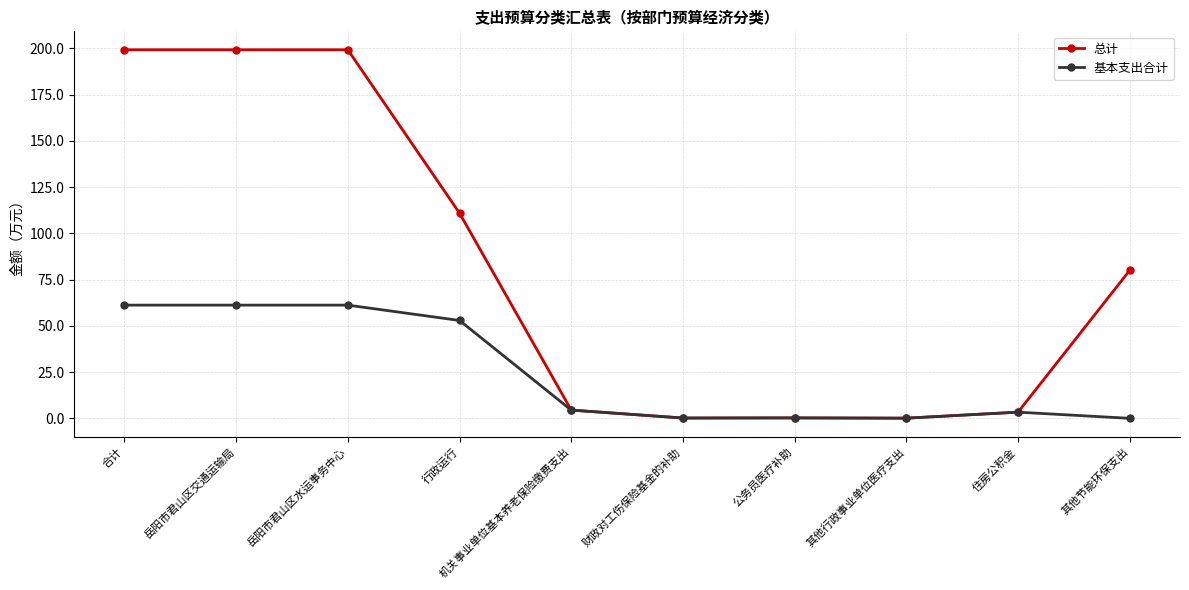

At which label is 总计 closest to 99?

行政运行